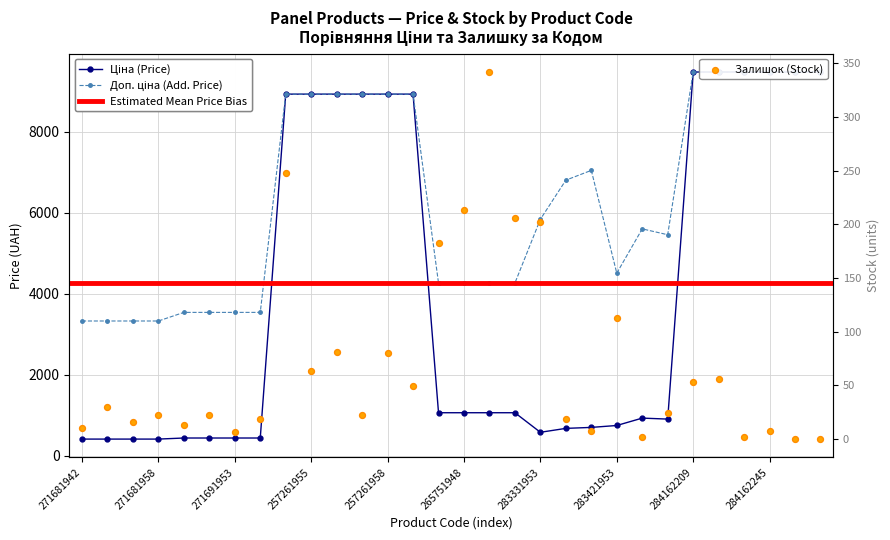

Which series has the largest total across all categories?

Доп. ціна